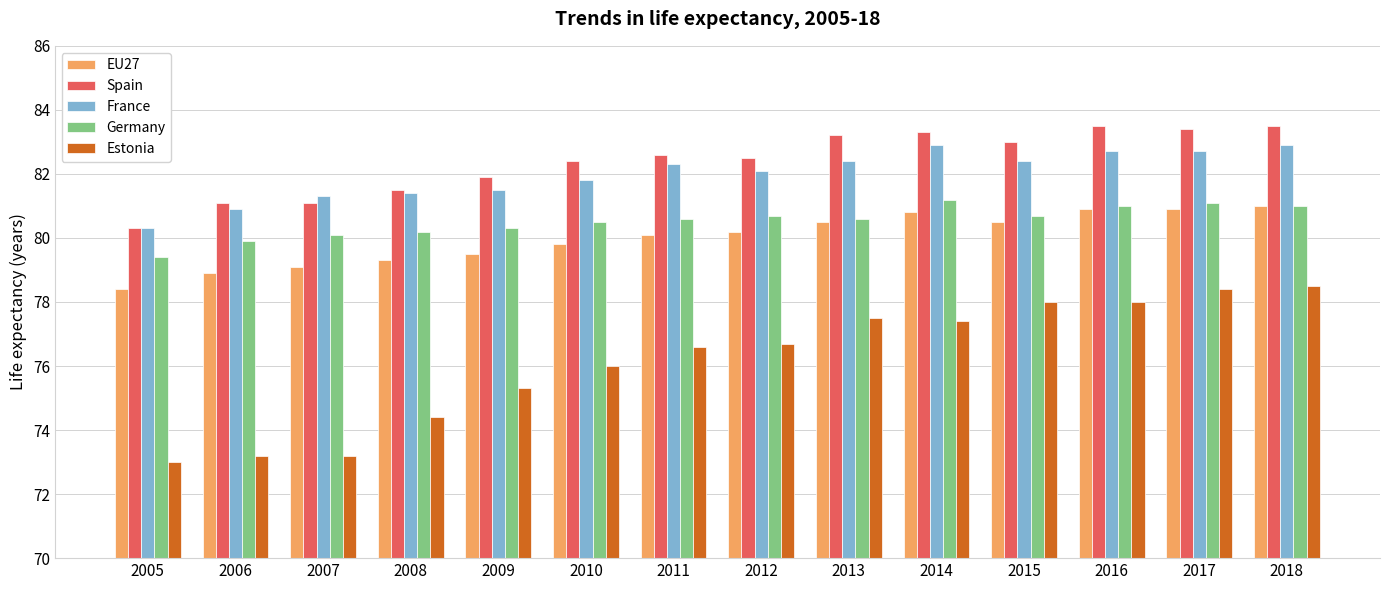

What is the highest value of the Estonia series?

78.5